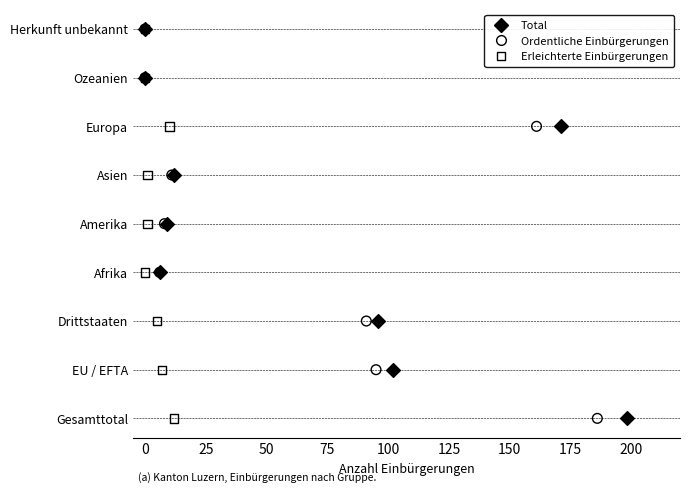

What are all the series names shown in the legend?

Total, Ordentliche Einbürgerungen, Erleichterte Einbürgerungen